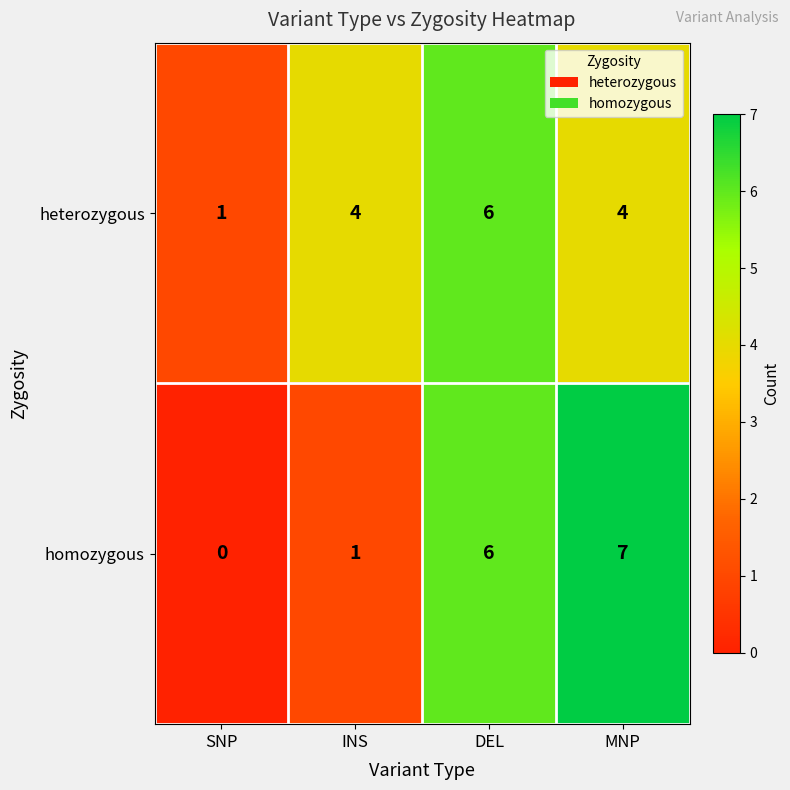

The value of heterozygous at INS is 2. True or false?

False